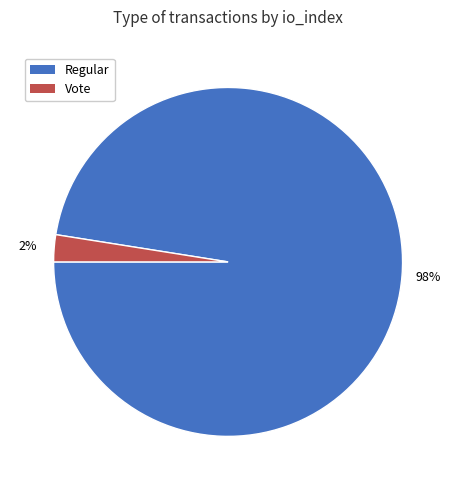

How many slices are in this pie chart?

2